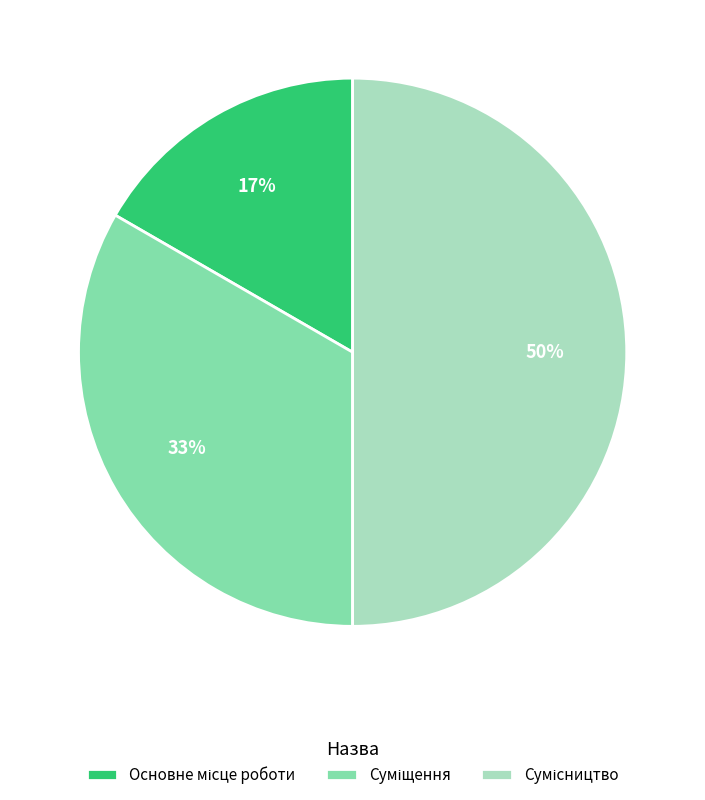

To the nearest percent, what is the average slice percentage?

33%